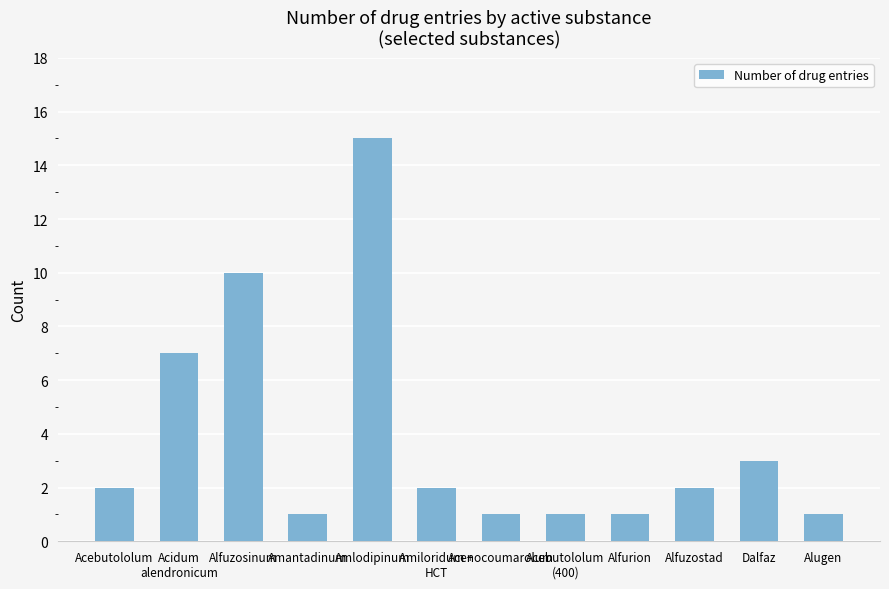

What is the greatest value displayed?

15